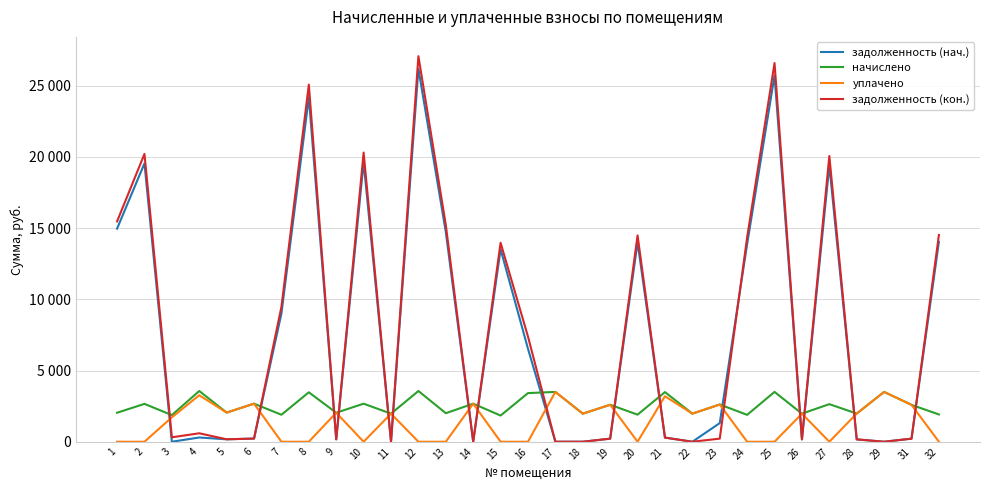

True or false: уплачено has more than 2 interior local peaks.

True